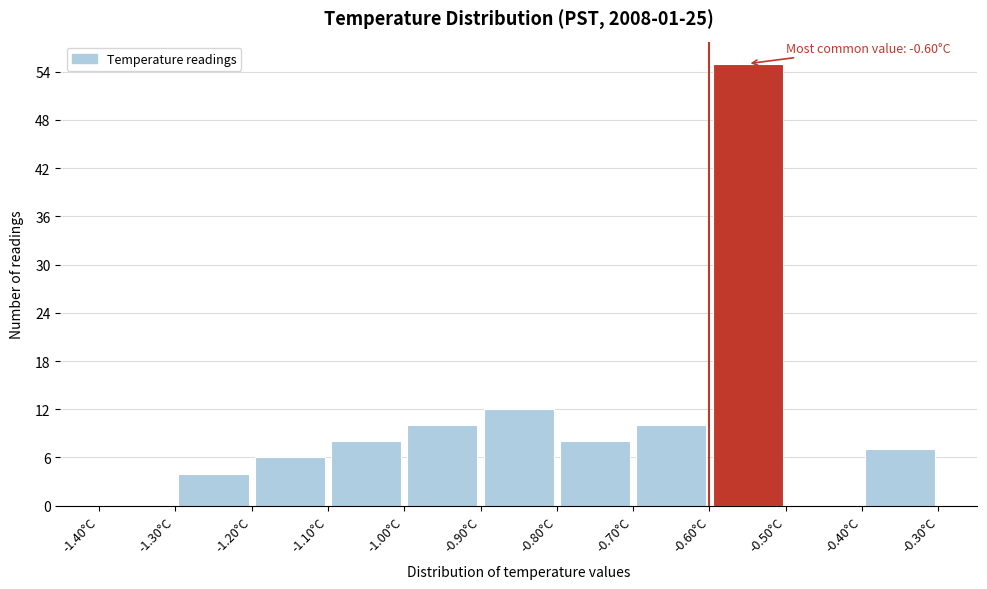

Over which range of the x-axis is the bar tallest?

-0.6 to -0.5